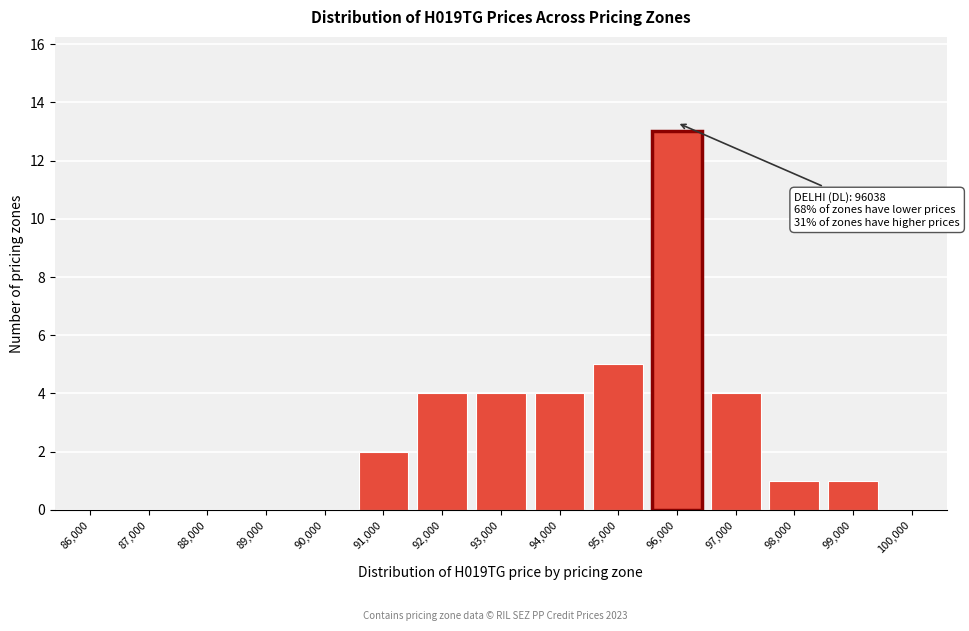

Reading left to right, extract all data points from this chart.

86,000=0	87,000=0	88,000=0	89,000=0	90,000=0	91,000=2	92,000=4	93,000=4	94,000=4	95,000=5	96,000=13	97,000=4	98,000=1	99,000=1	100,000=0